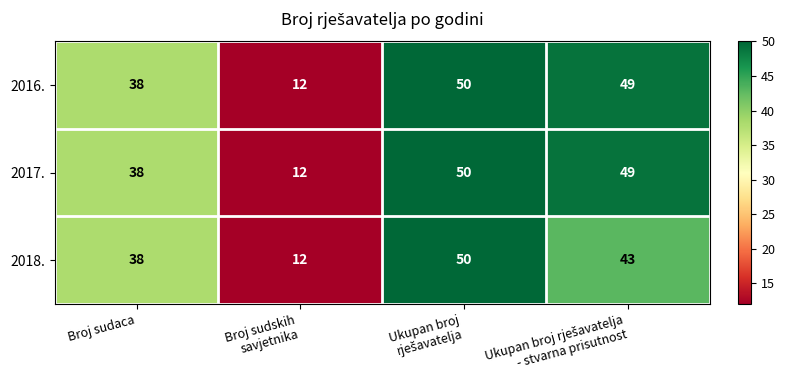

Count the number of categories in the chart.

4